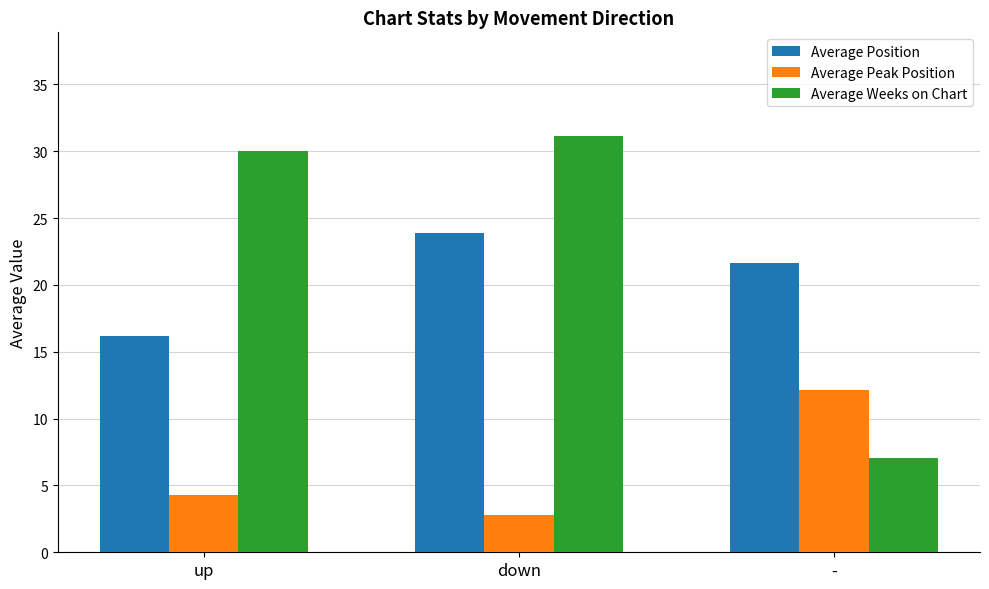

What is the highest value of the Average Peak Position series?

12.1